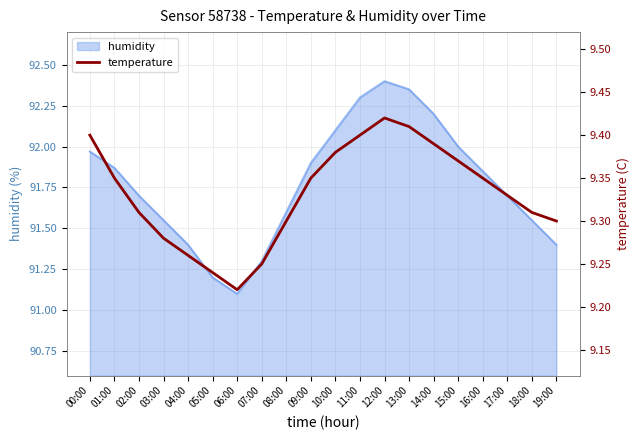

Approximately how many times larger is the value at 19:00 compared to 12:00?

1.0